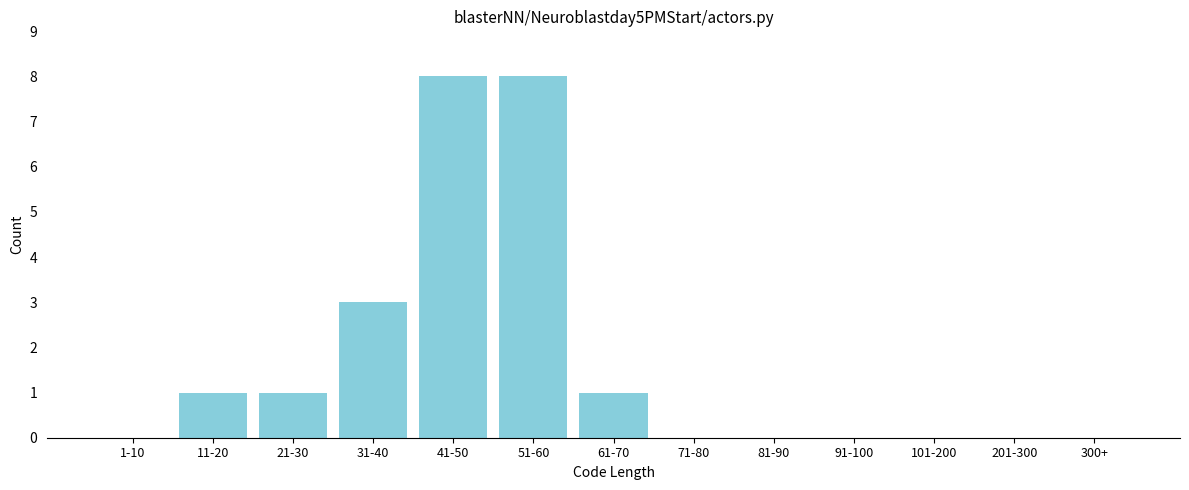

Reading left to right, extract all data points from this chart.

1-10=0	11-20=1	21-30=1	31-40=3	41-50=8	51-60=8	61-70=1	71-80=0	81-90=0	91-100=0	101-200=0	201-300=0	300+=0